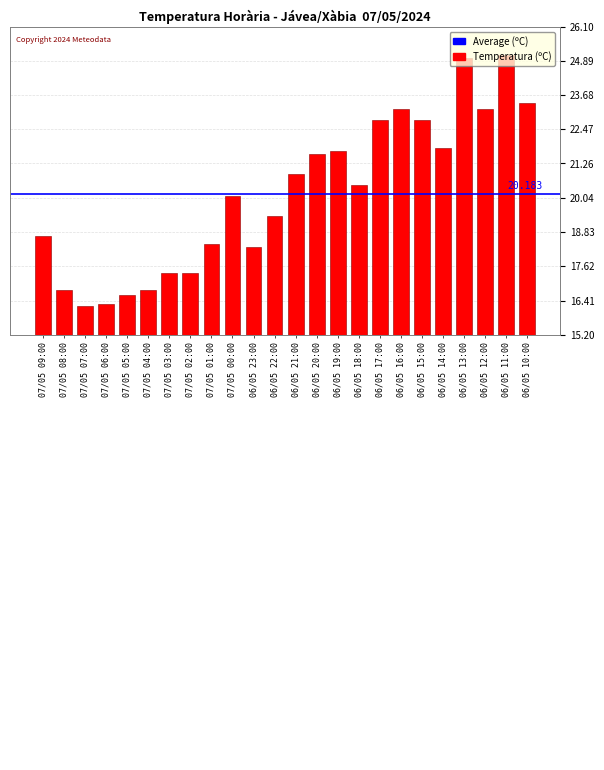

What is the change in value from 07/05 07:00 to 06/05 10:00?

+7.2